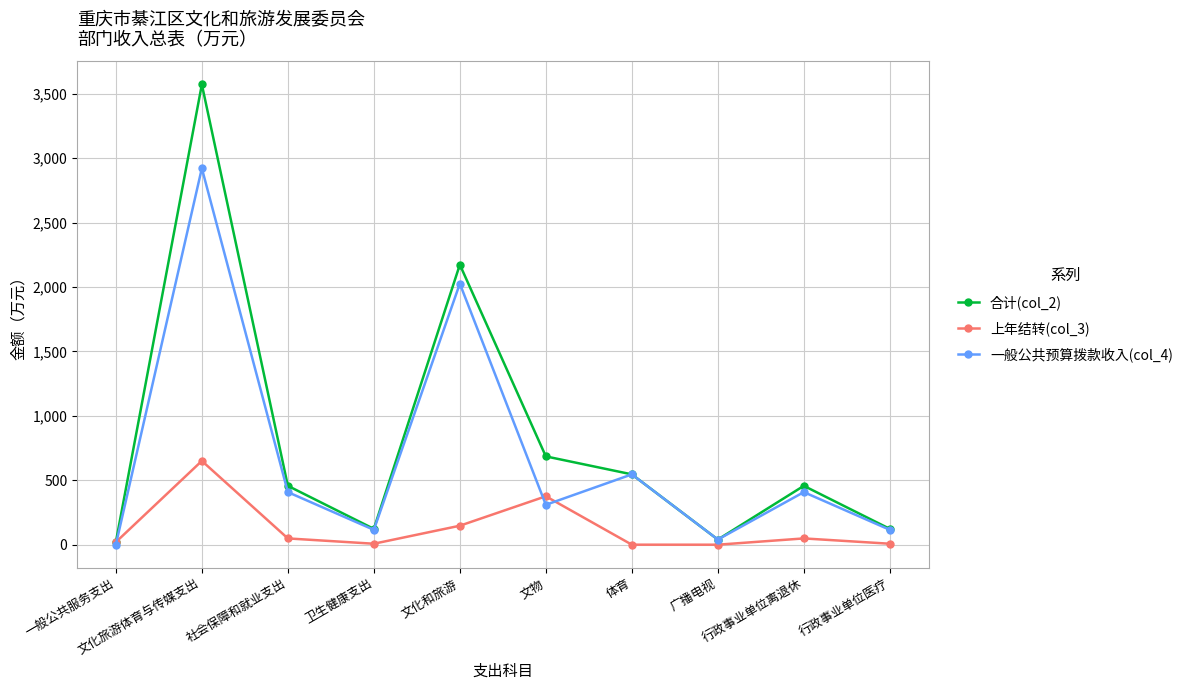

What is the sum of all 合计(col_2) values?

8198.3